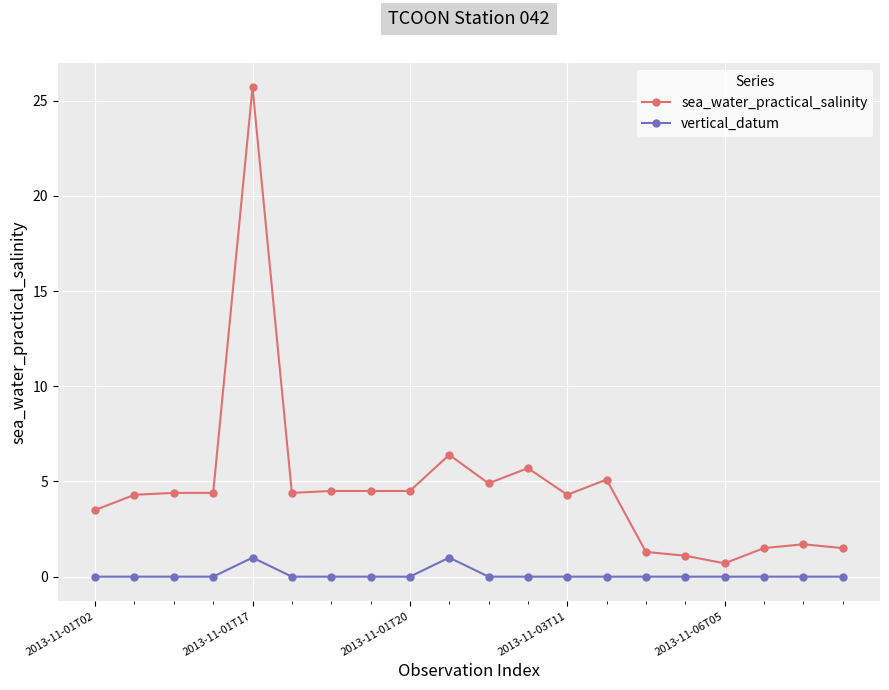

List the series in order of their overall mean, lowest first.

vertical_datum, sea_water_practical_salinity